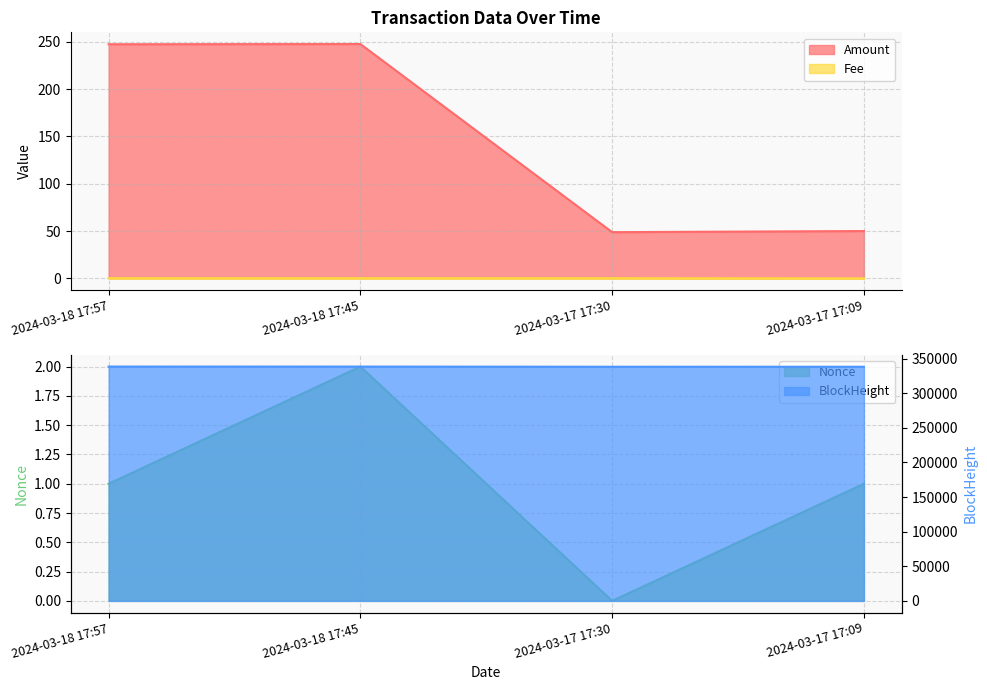

Where does the Nonce series first go above 1?

2024-03-18 17:45